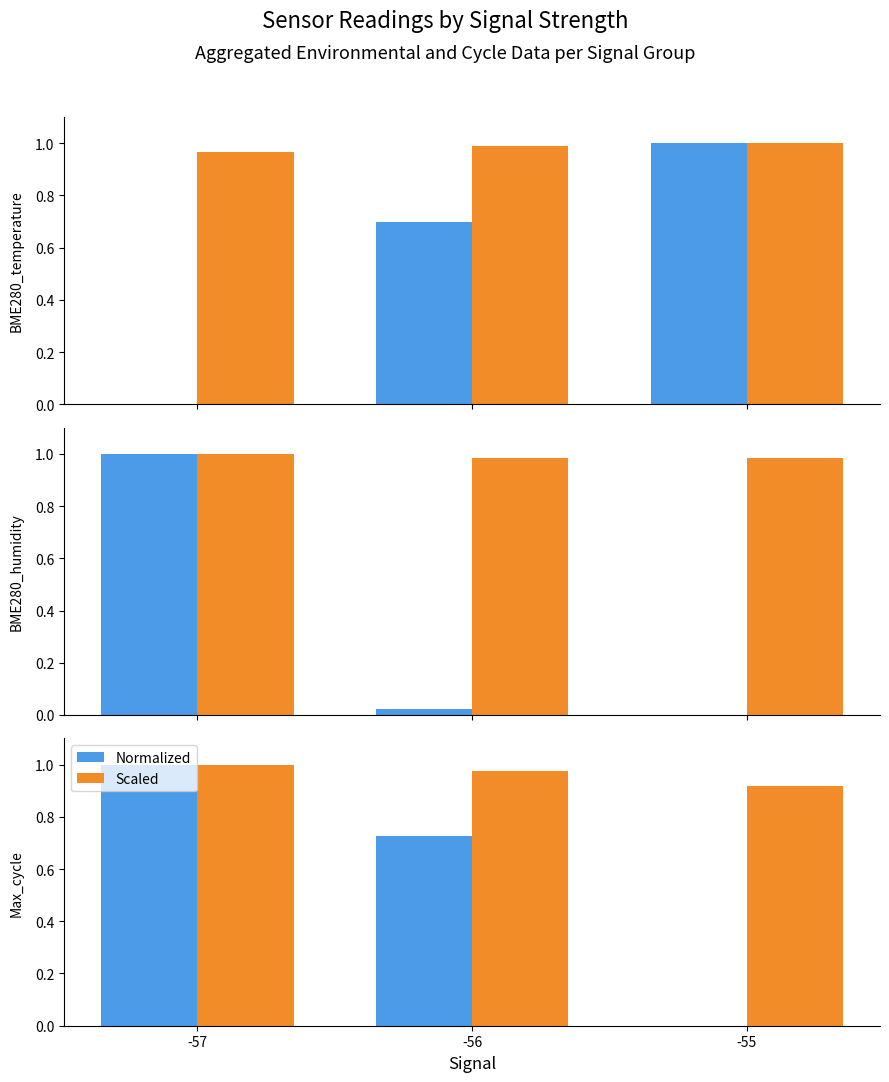

True or false: Normalized has a value of 0.7 at -56.

True